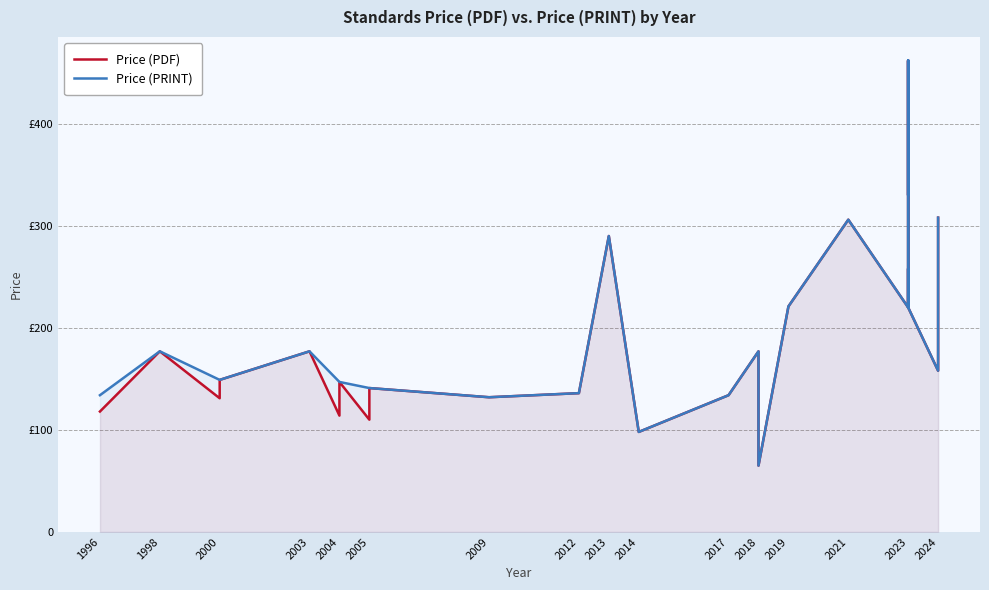

What is the difference between the maximum and minimum values in the Price (PDF) series?

397